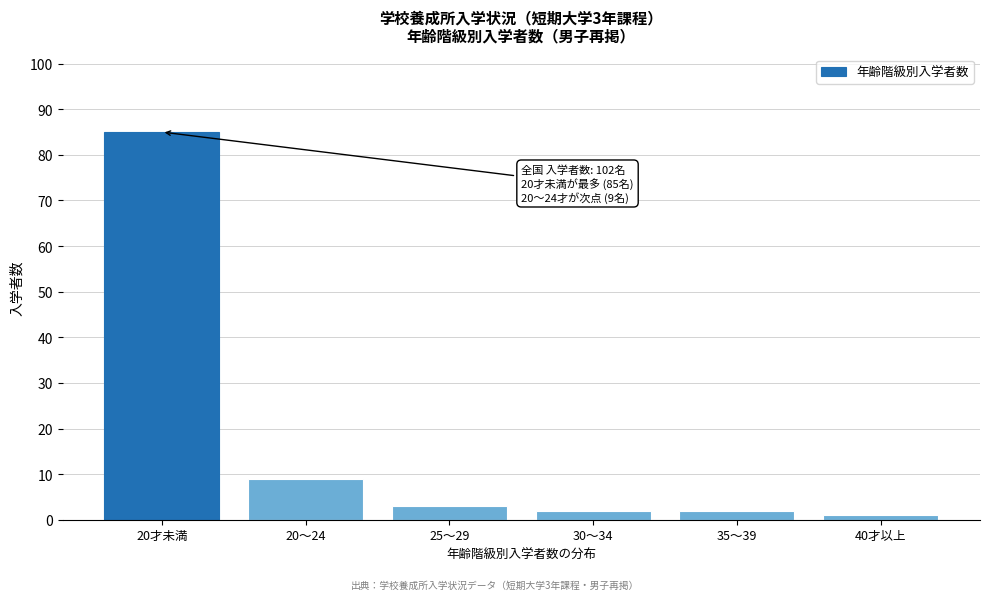

Reading left to right, transcribe all the data shown in this chart.

85	9	3	2	2	1